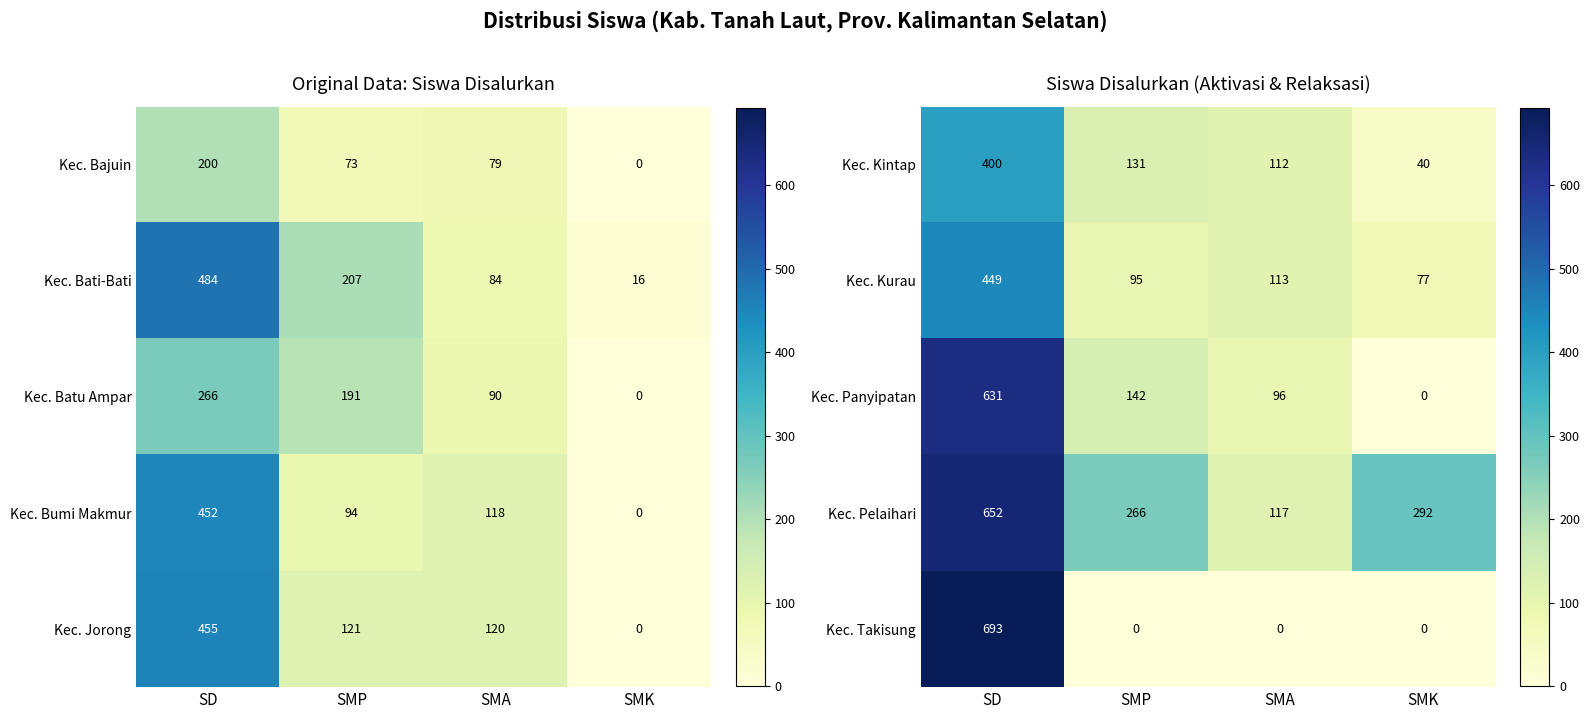

What is the sum of all Kec. Kintap values?

683